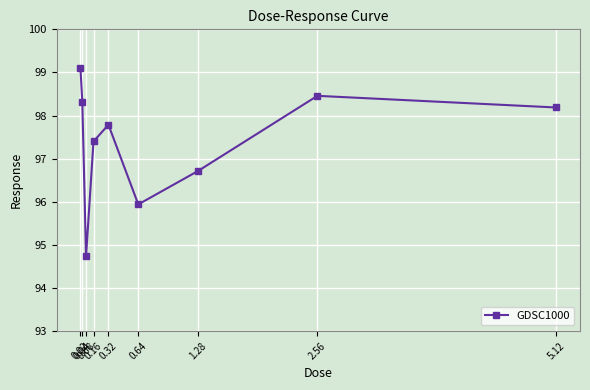

What is the approximate value at 0.32?

97.8